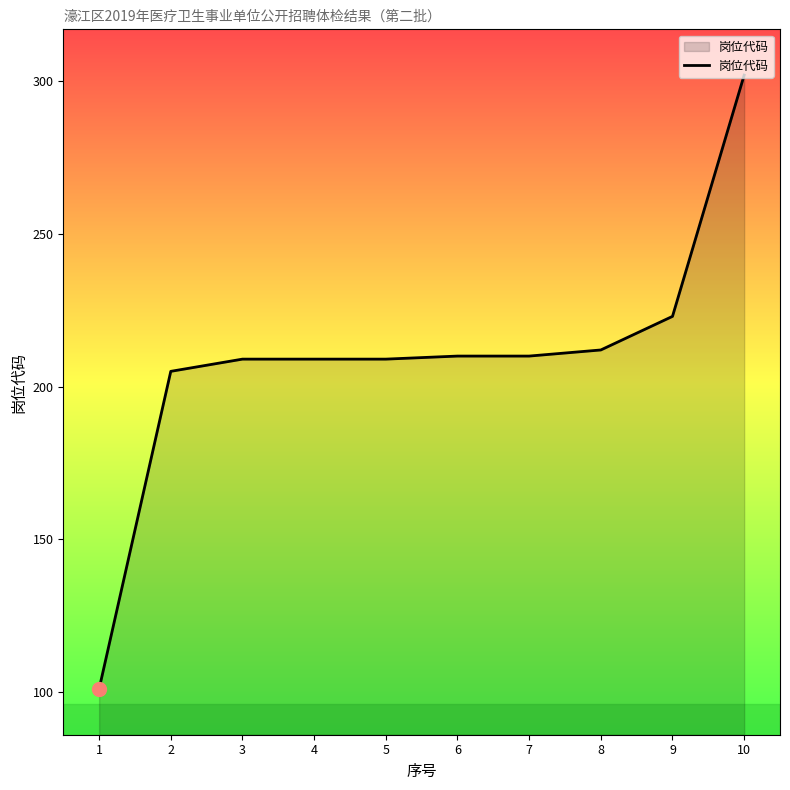

What is the sum of the values at 8 and 10?

514